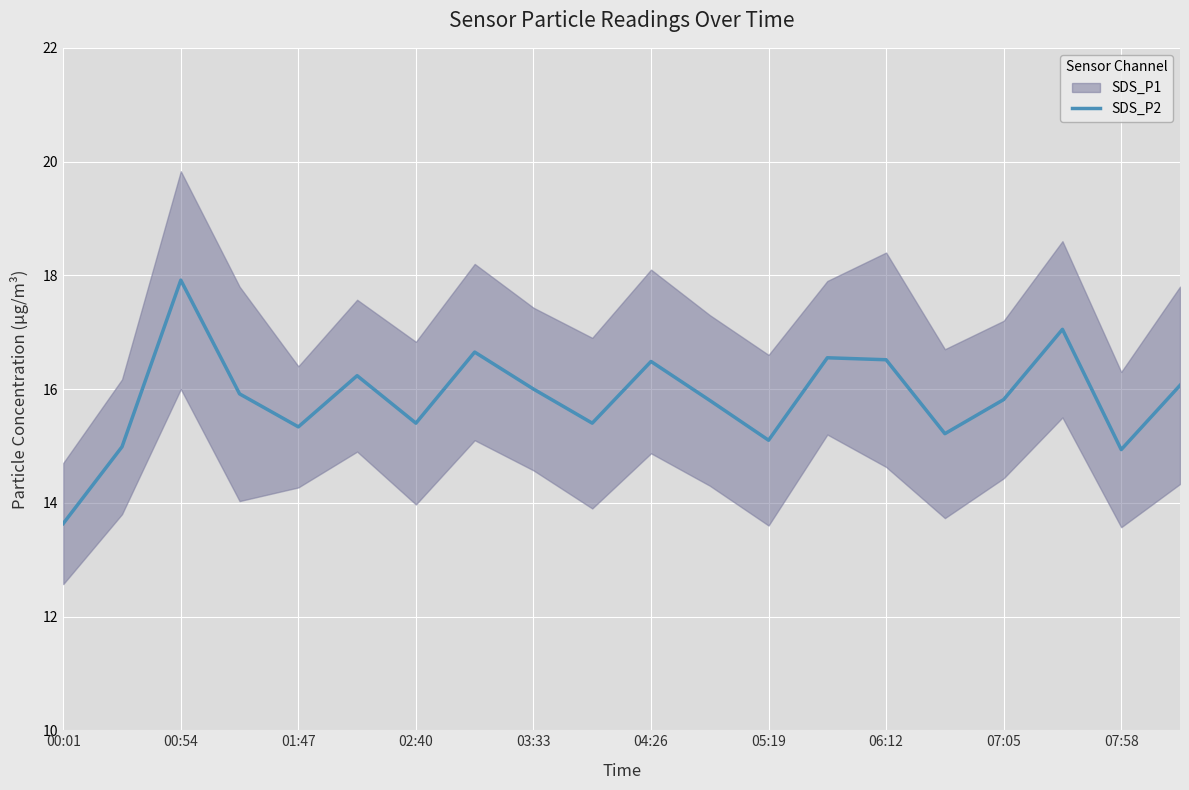

What is the minimum value for SDS_P2?

13.6